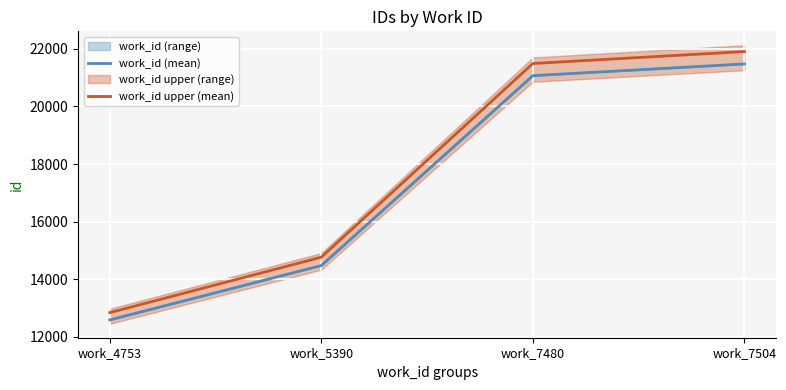

Is the value of work_id (mean) at work_7480 greater than the value of work_id upper (mean) at work_4753?

Yes